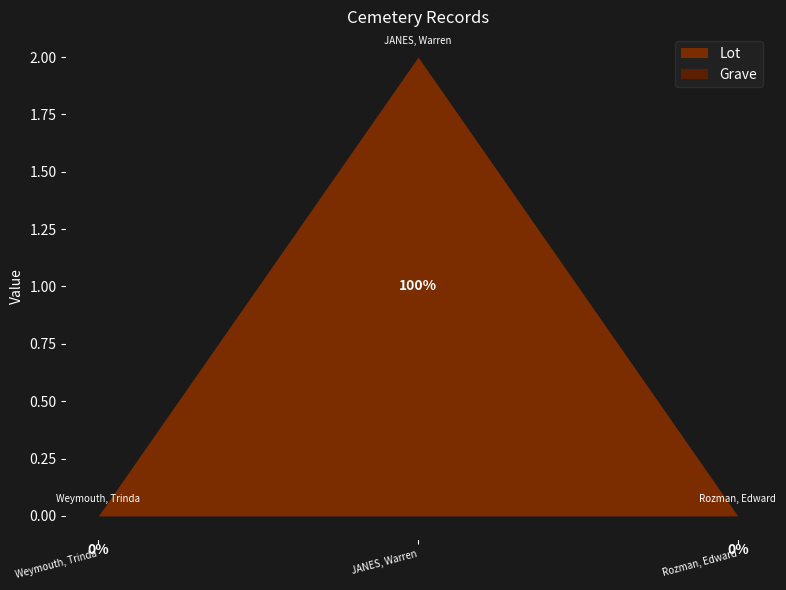

What are all the series names shown in the legend?

Grave, Lot